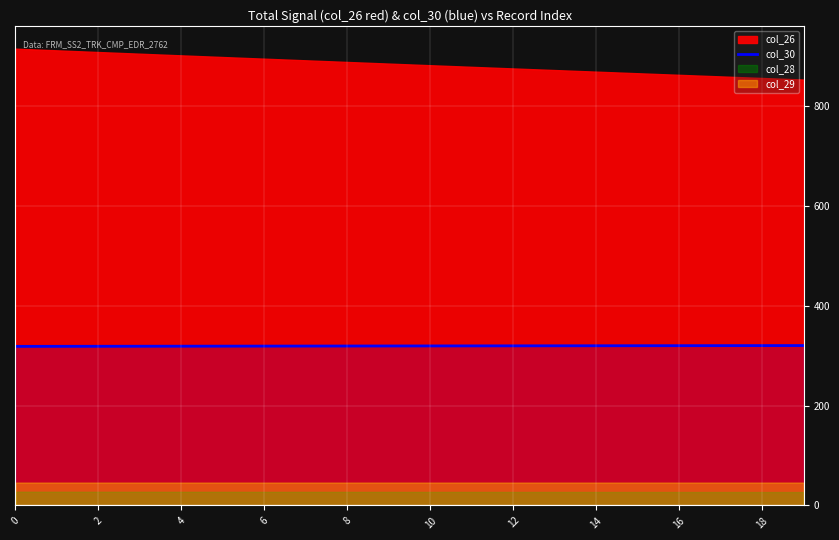

How many lines are shown in the chart?

1